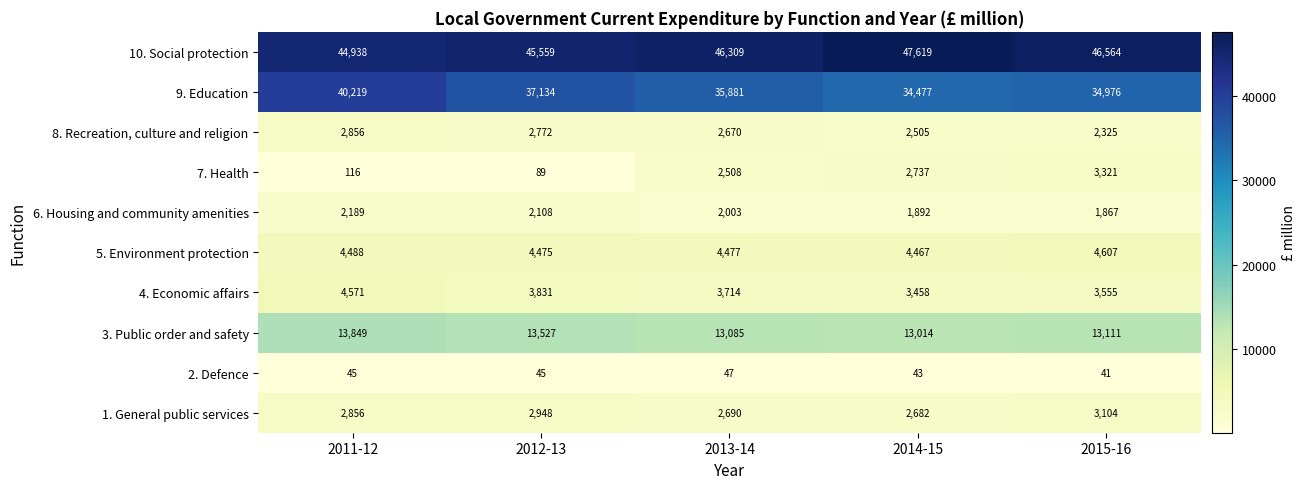

The 1. General public services series shows 3104 at 2015-16. True or false?

True